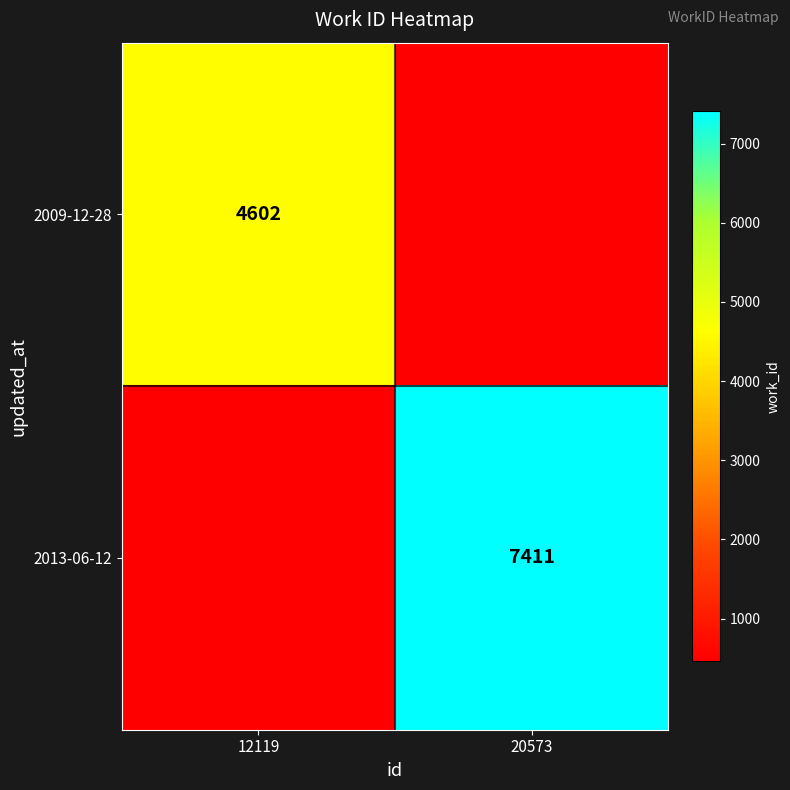

Is the value of 2009-12-28 at 12119 greater than the value of 2013-06-12 at 20573?

No